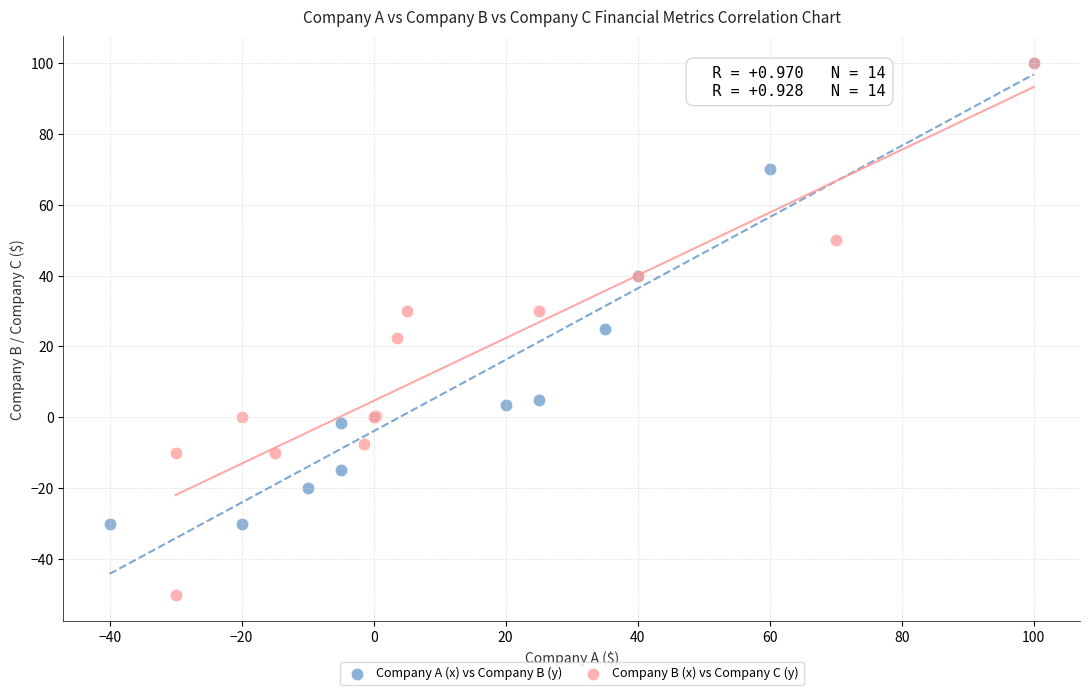

Which series contains the lowest Y value?

Company B (x) vs Company C (y)